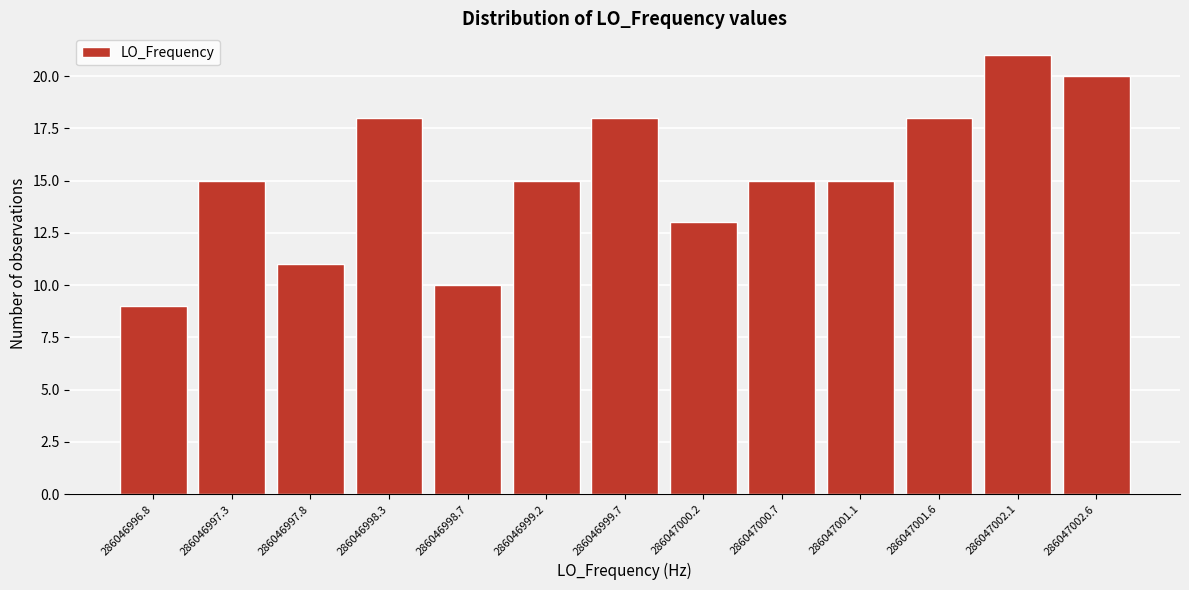

Reading right to left, what are all the values shown in this chart?

20	21	18	15	15	13	18	15	10	18	11	15	9